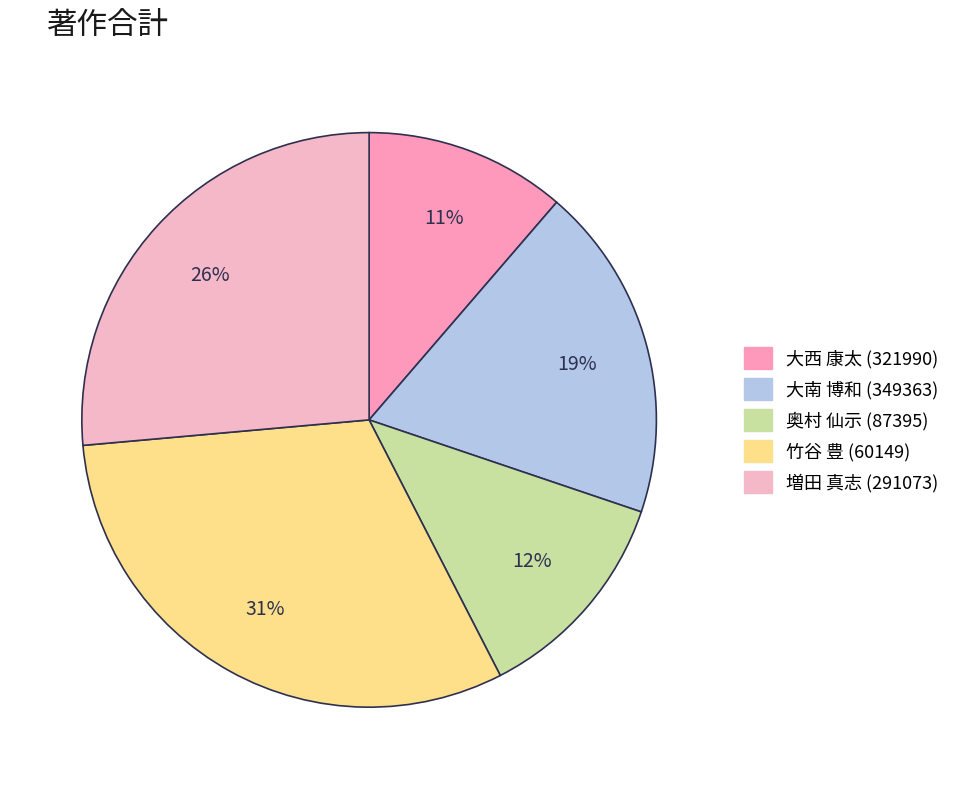

To the nearest percent, what is the difference between the largest and smallest slice percentages?

20%